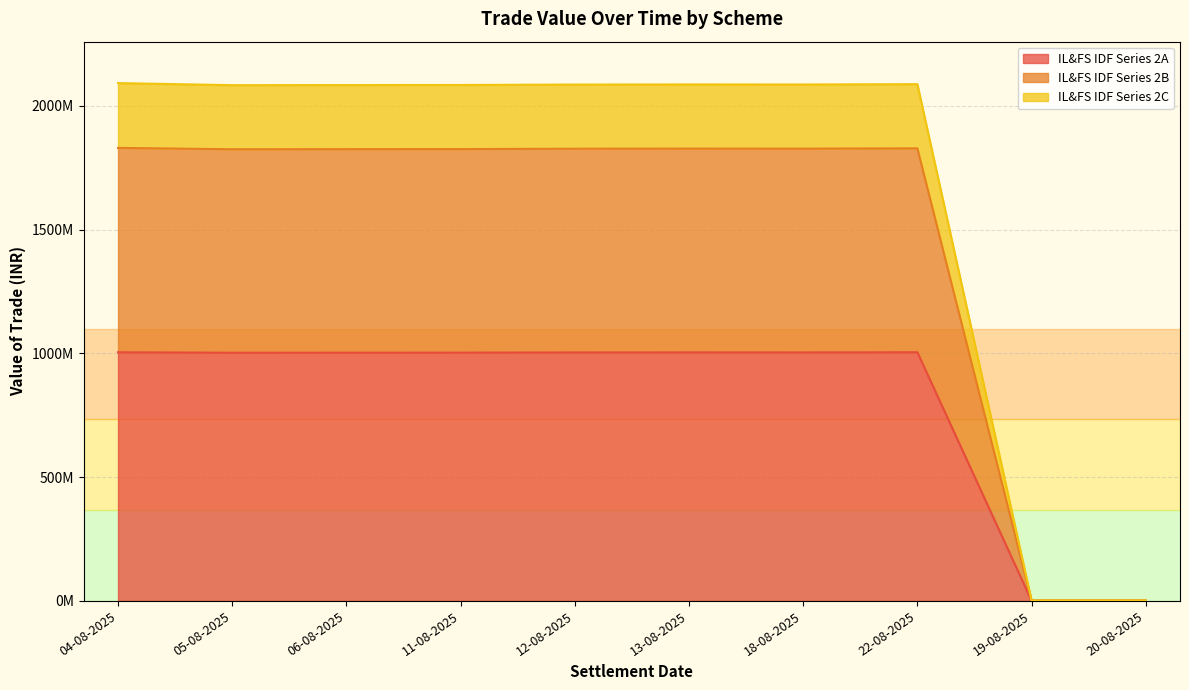

What are all the series names shown in the legend?

IL&FS IDF Series 2A, IL&FS IDF Series 2B, IL&FS IDF Series 2C